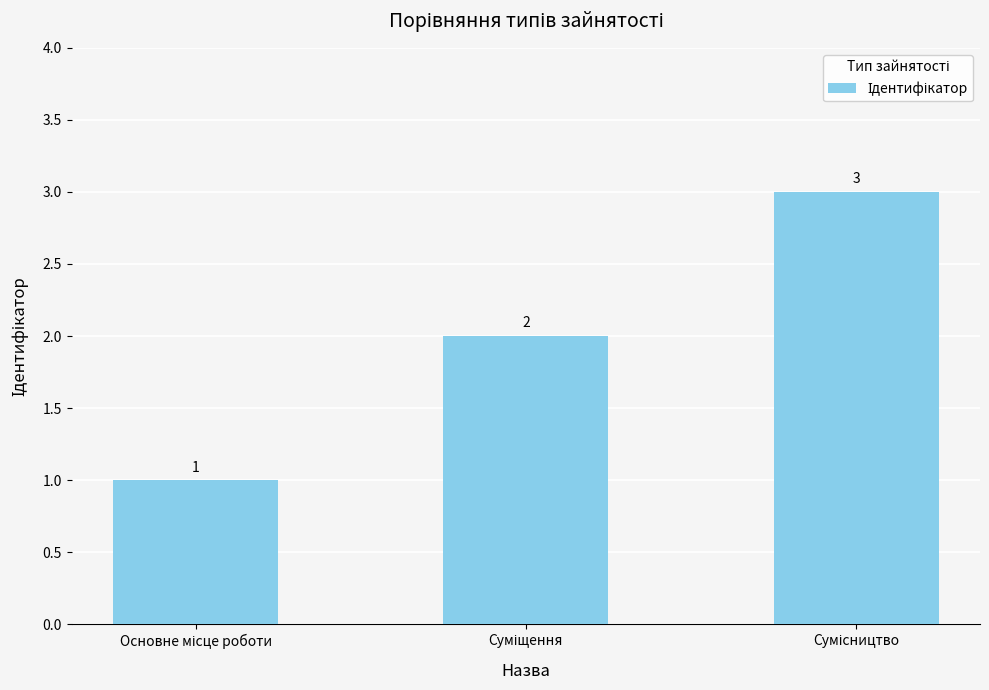

What is the smallest value displayed?

1